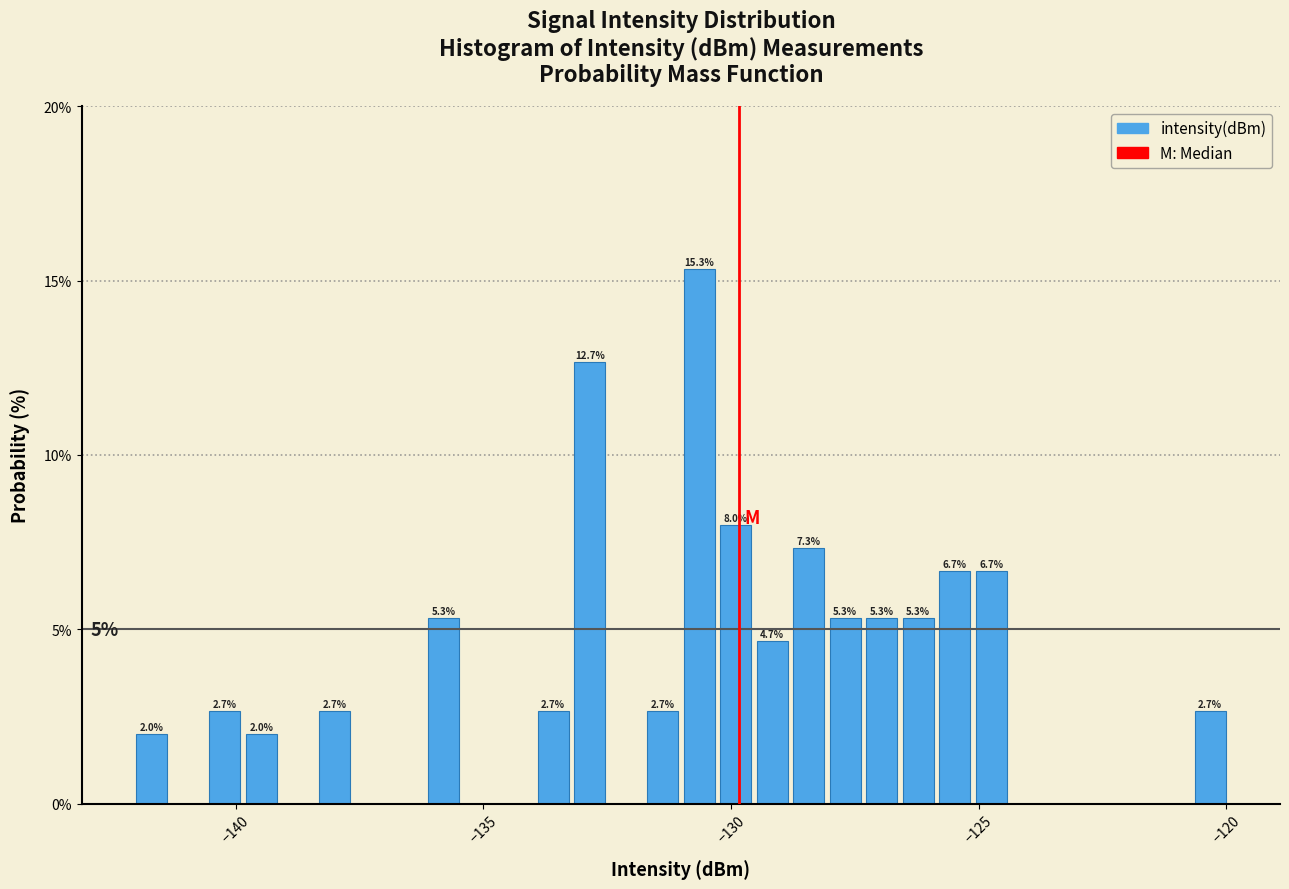

Read against the x-axis, roughly where is the centre of the tallest bar?

-130.5